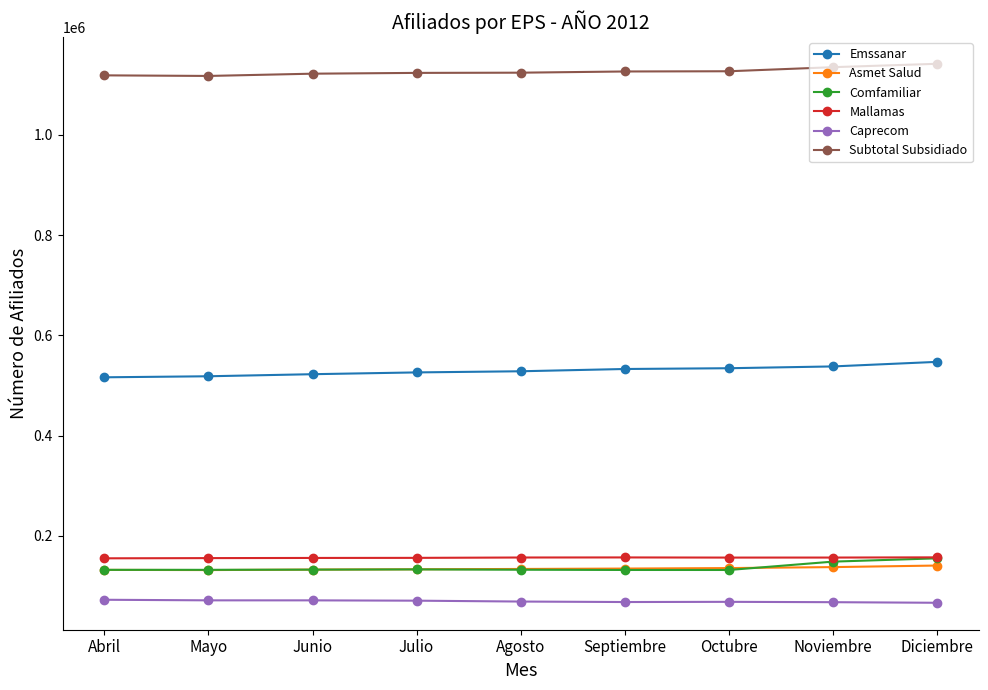

True or false: Comfamiliar has more than 0 points higher than both neighbors.

True